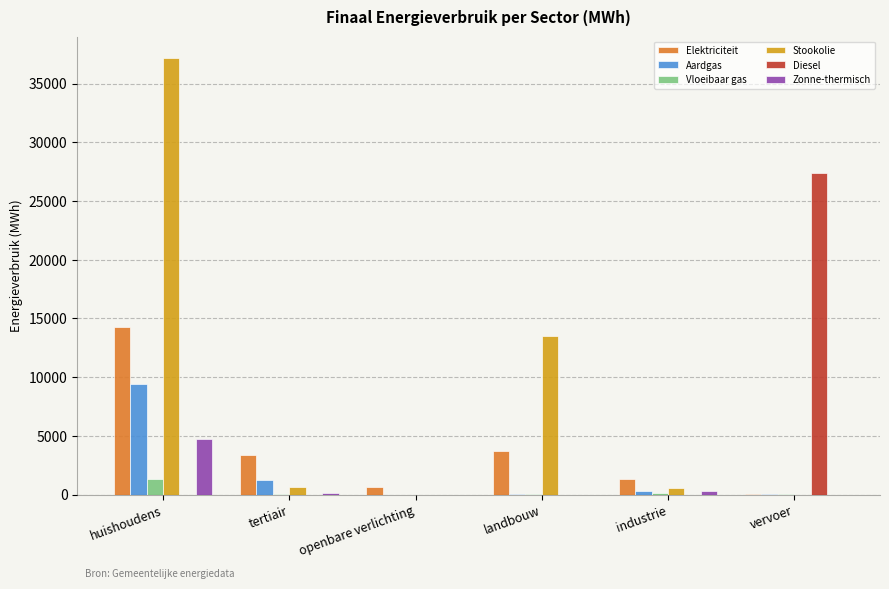

What is the greatest value displayed?

37139.4